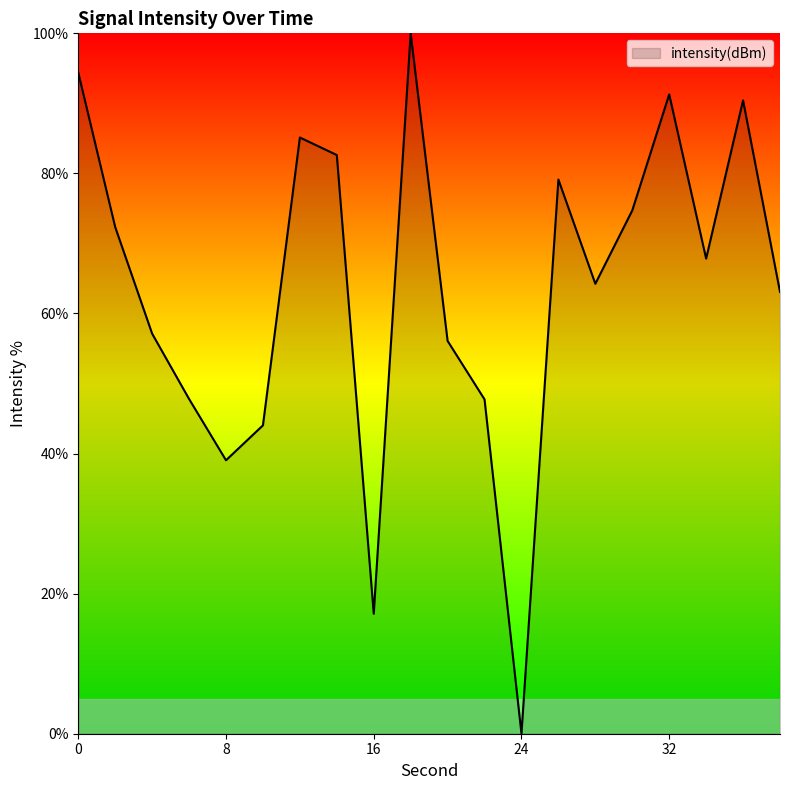

What is the maximum value shown in the chart?

100.0